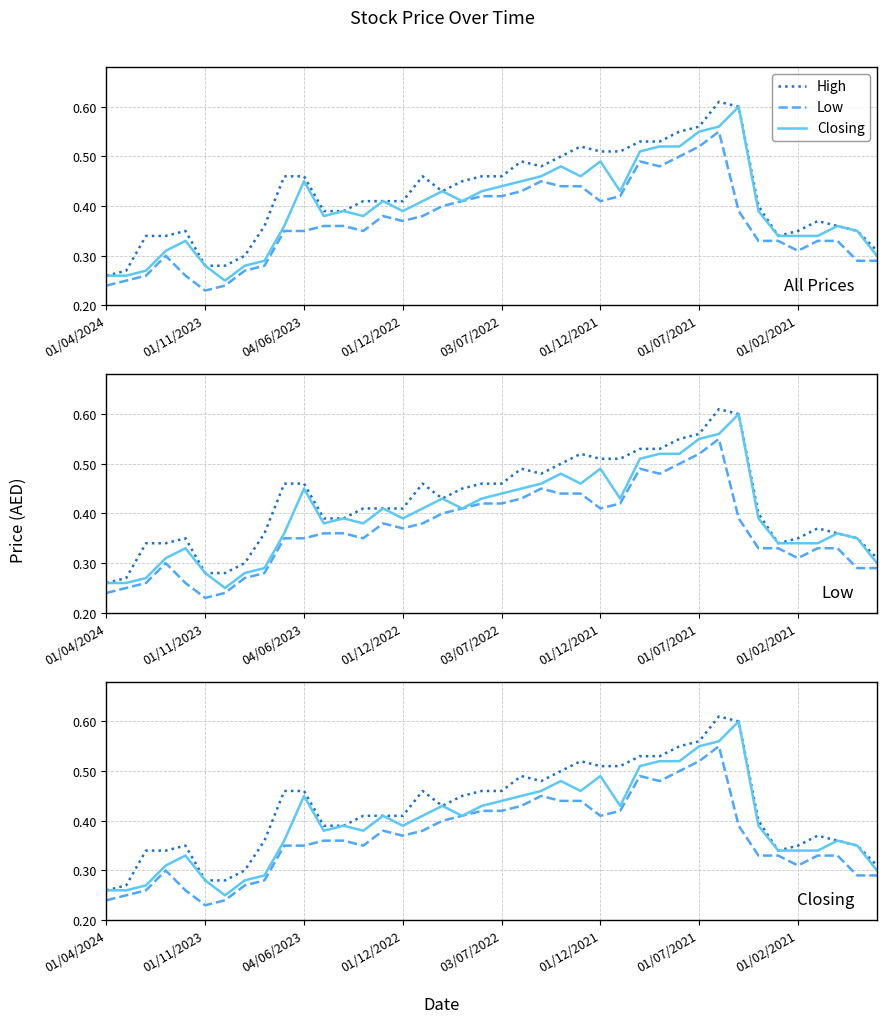

True or false: High and Low cross at least once.

False